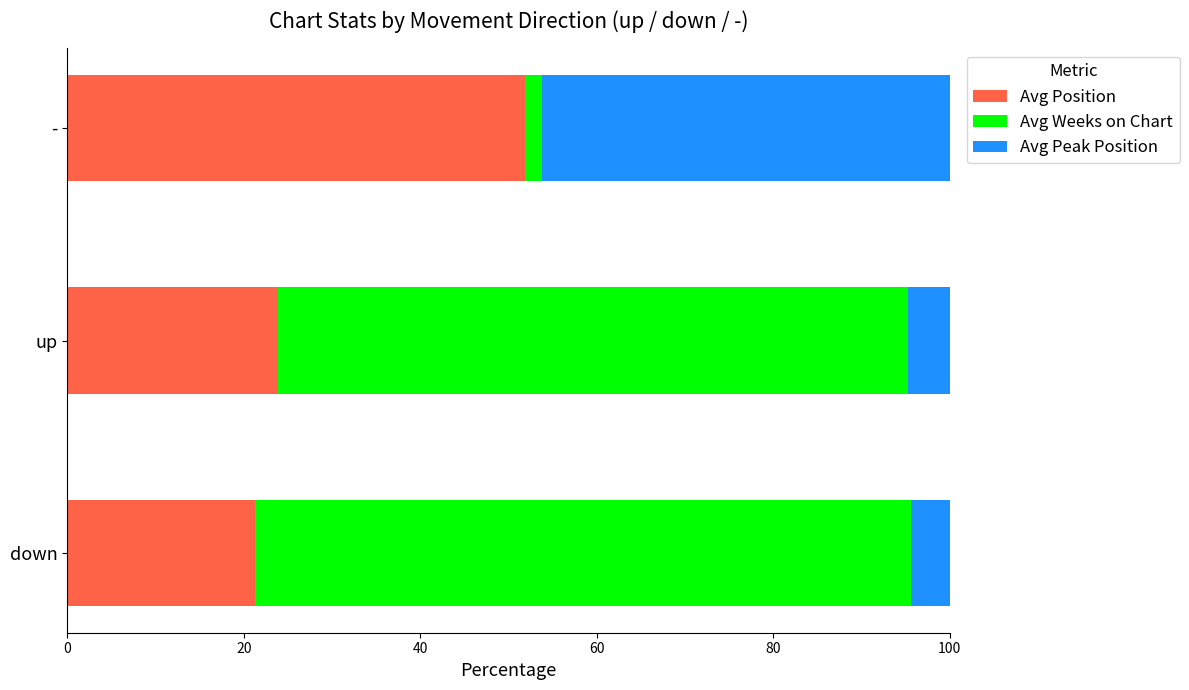

At which label is Avg Position closest to 36?

up